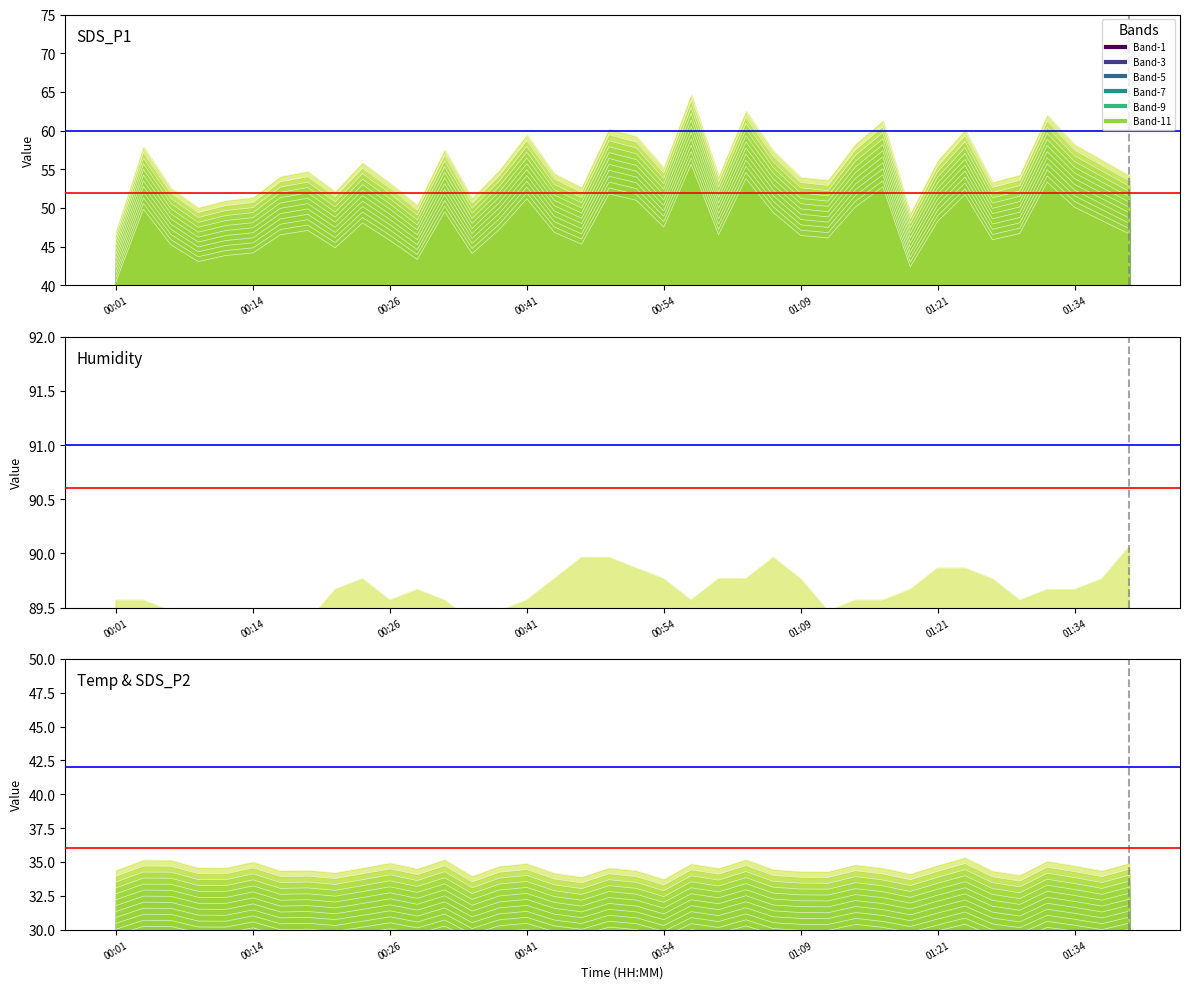

Read the SDS_P1 value at 00:24.

50.9